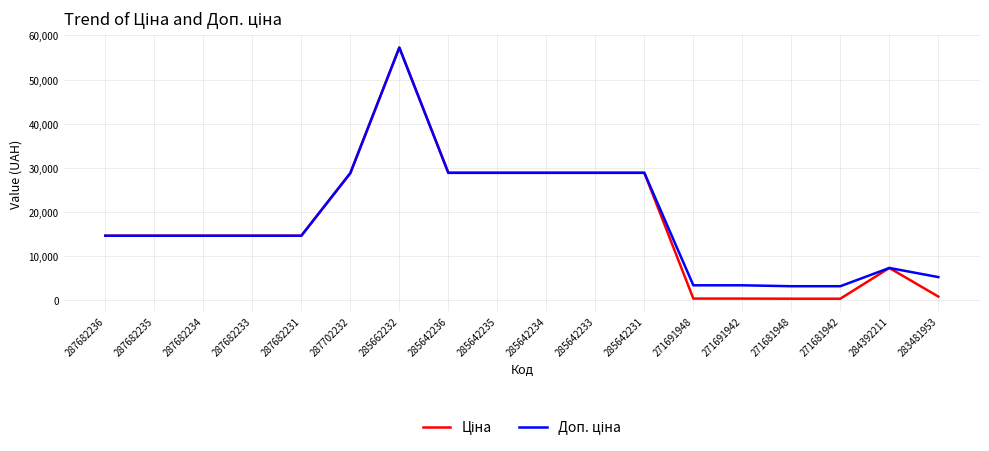

At which category is the sum across all series the highest?

285662232